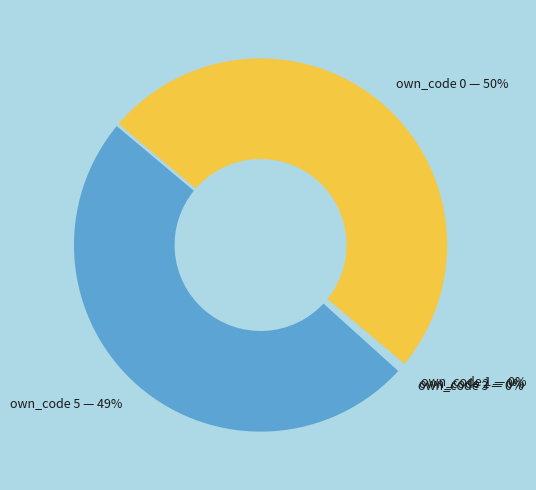

To the nearest percent, what is the average slice percentage?

20%